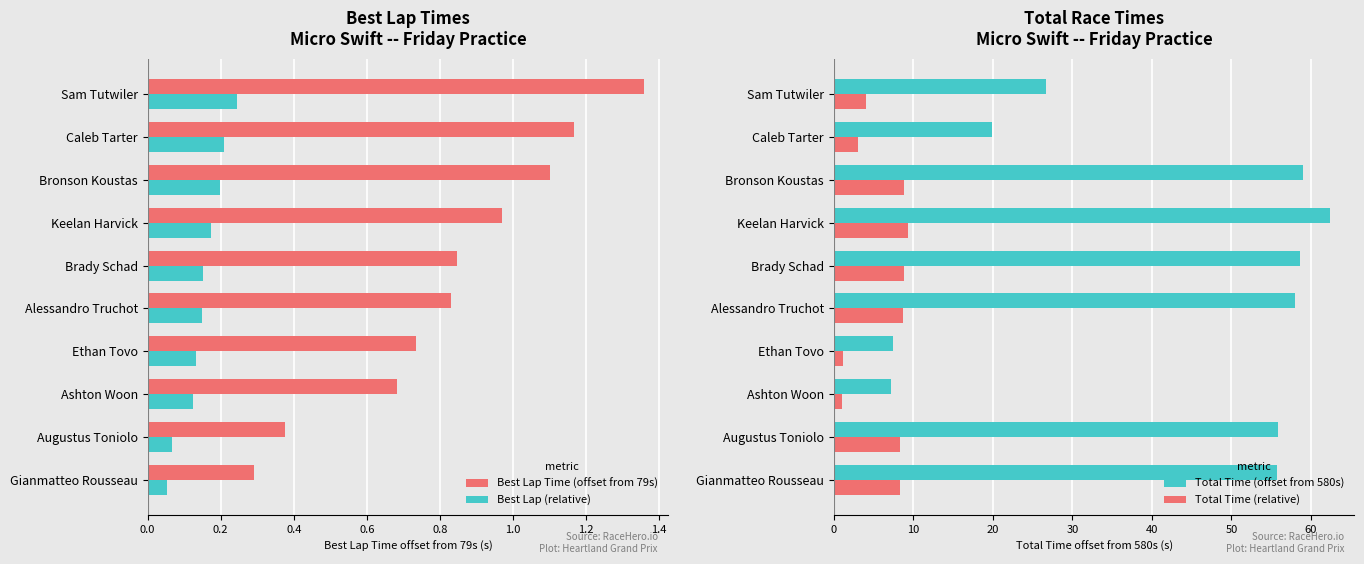

What is the sum of the Total Time (offset from 580s) values at Keelan Harvick and Brady Schad?

120.9